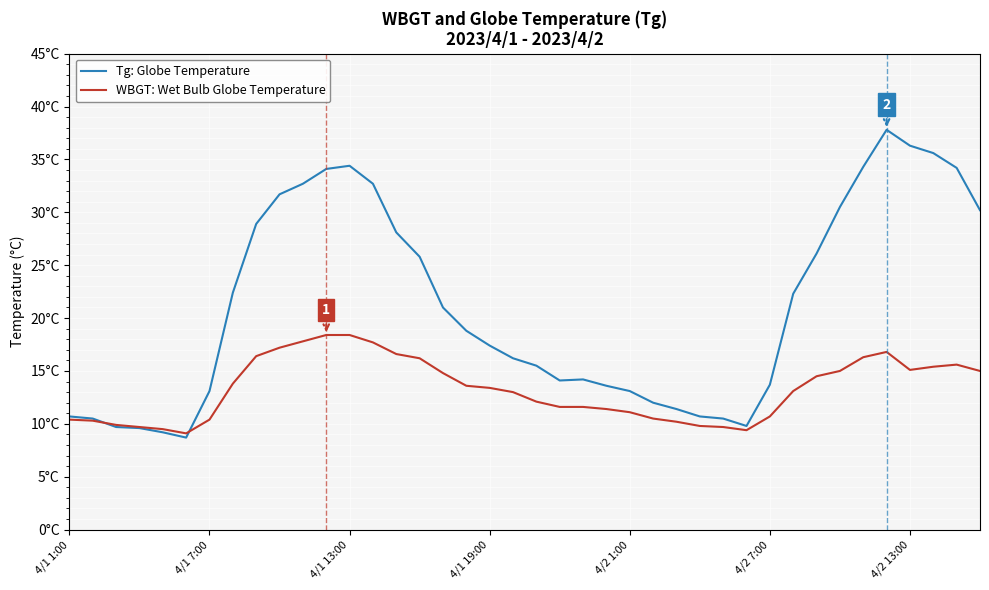

Is this an area chart (filled region under the line)?

No